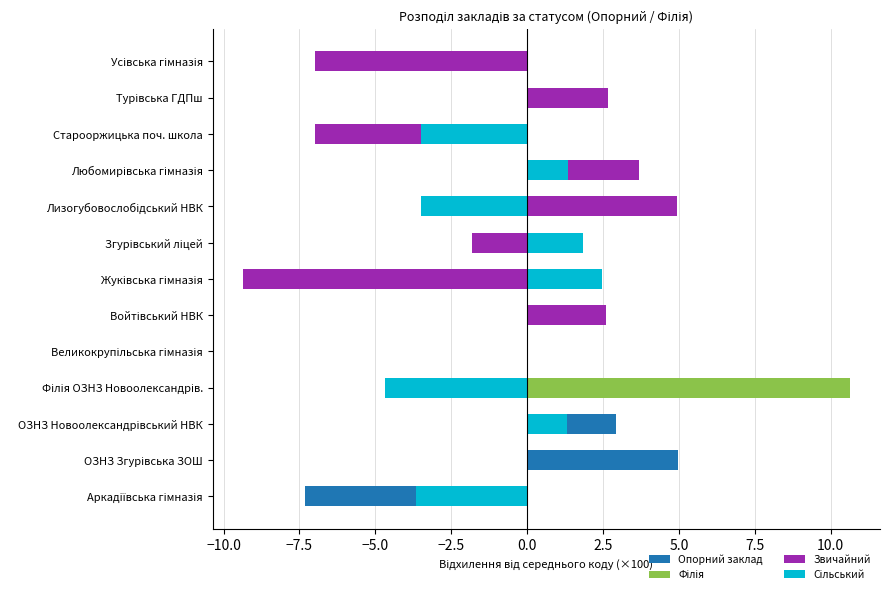

Is it true that Сільський equals 0.0 at ОЗНЗ Згурівська ЗОШ?

True